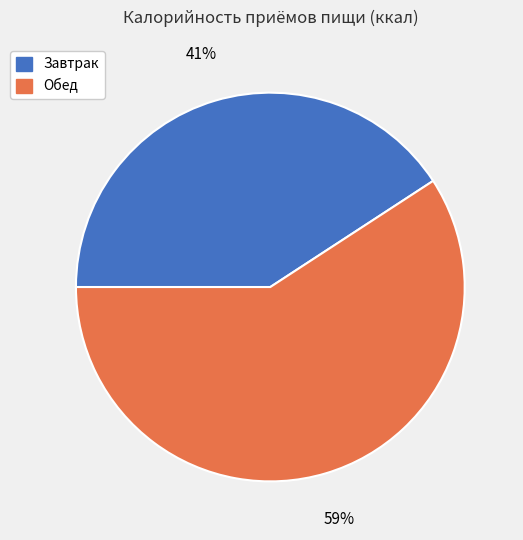

To the nearest percent, what portion does Завтрак represent?

41%